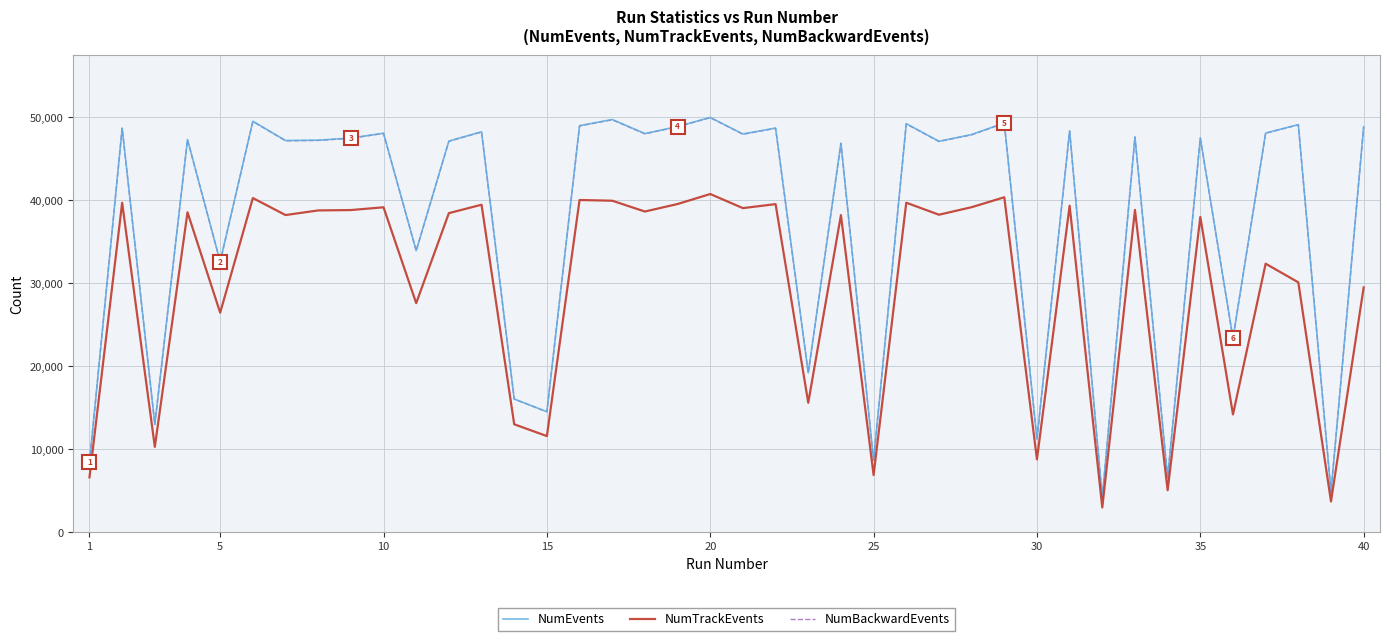

Which series has the largest range (max minus min)?

NumEvents